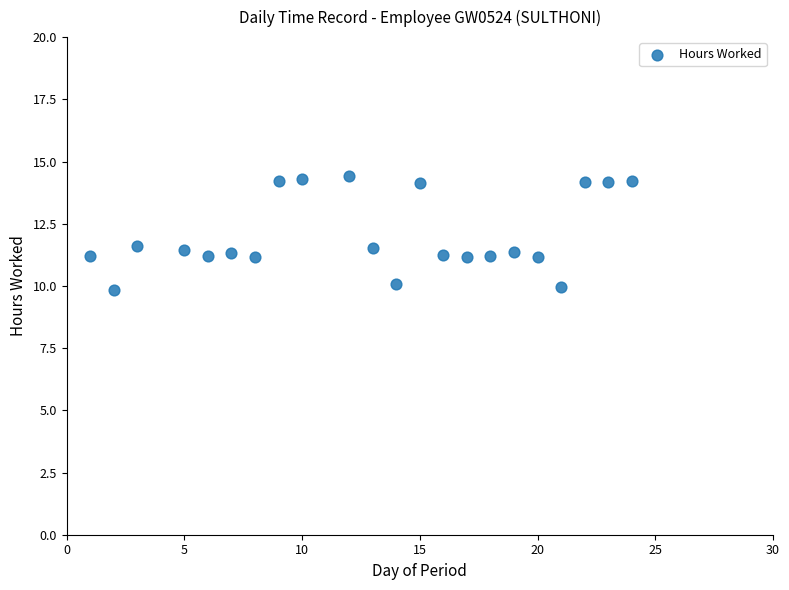

What is the range of X values (max minus min)?

23.0